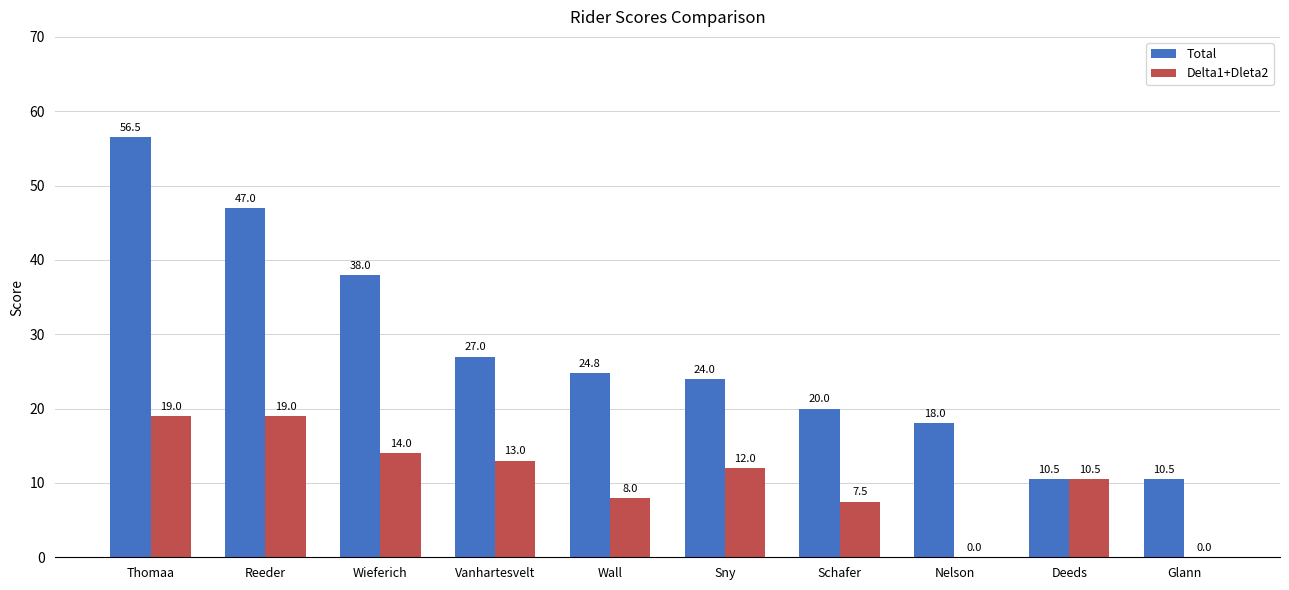

True or false: Total has a value of 5.2 at Deeds.

False